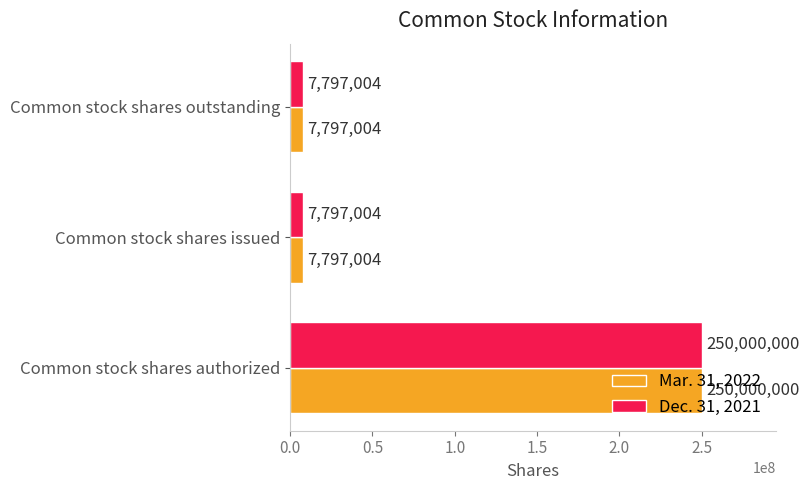

The value of Dec. 31, 2021 at Common stock shares outstanding is 7797004. True or false?

True